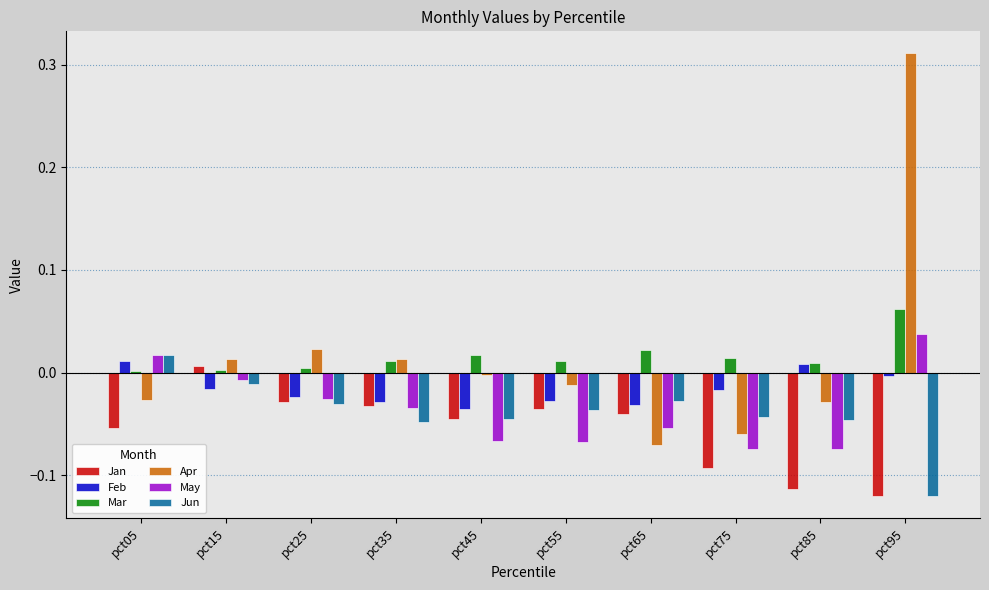

Which series changed the most between pct25 and pct75?

Apr